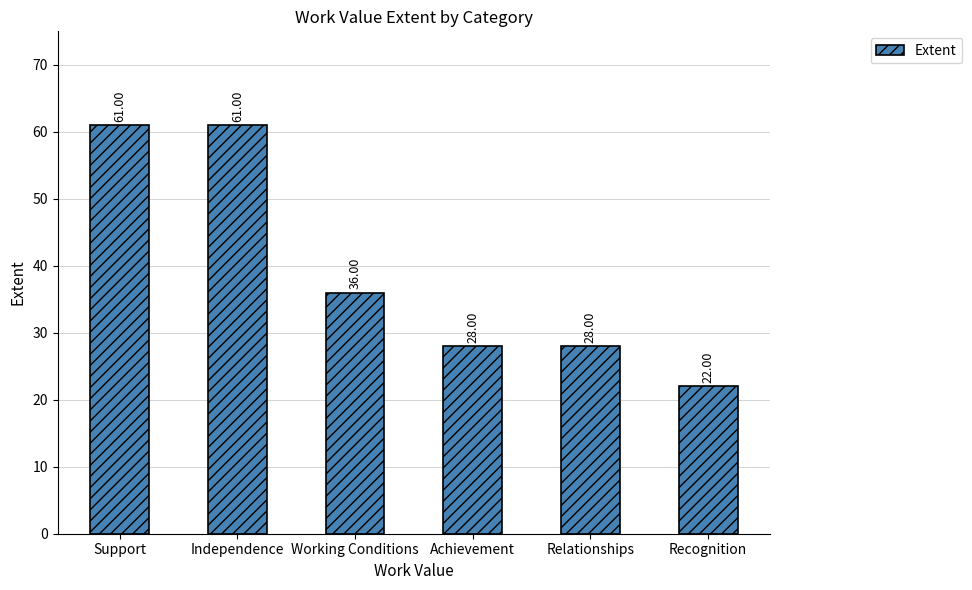

What is the label of the 6th bar from the right?

Support